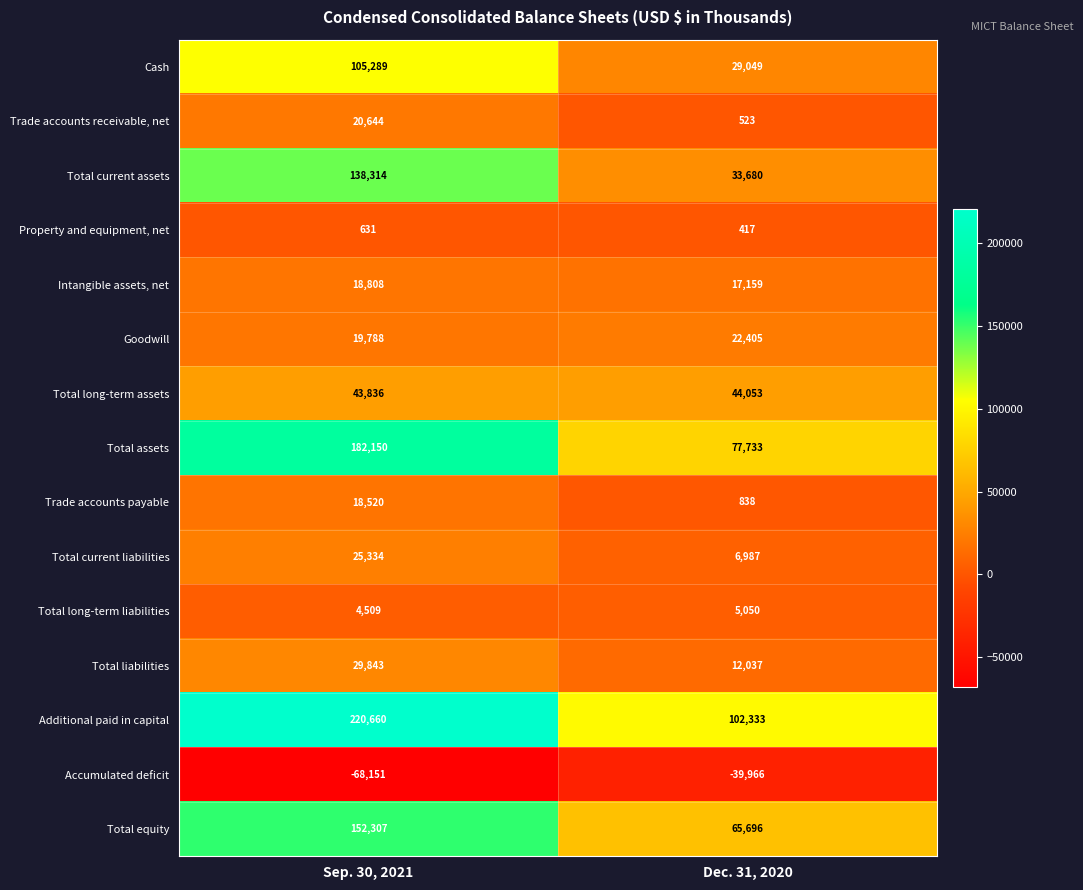

Count the number of categories in the chart.

2